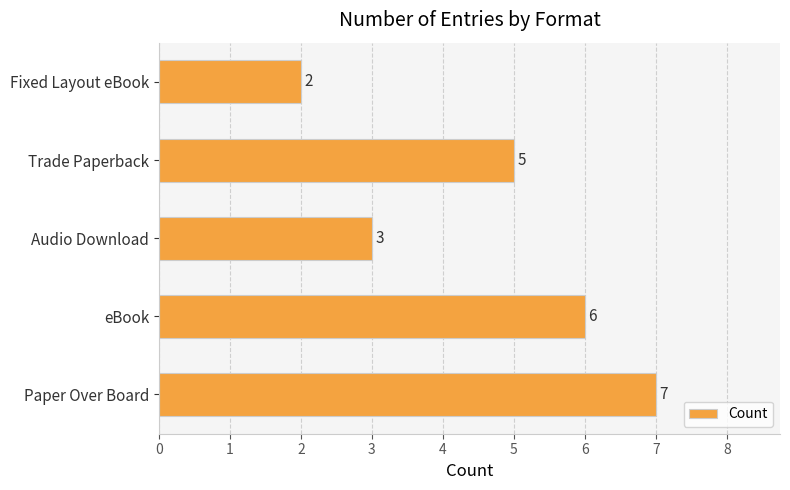

Rank the categories by value from highest to lowest.

Paper Over Board, eBook, Trade Paperback, Audio Download, Fixed Layout eBook